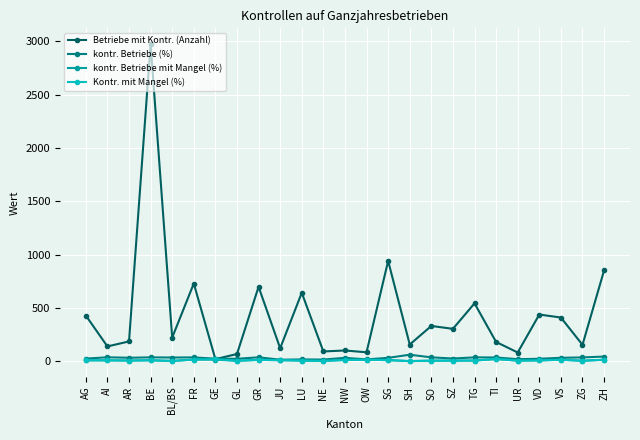

Which label corresponds to the largest value in the chart?

BE